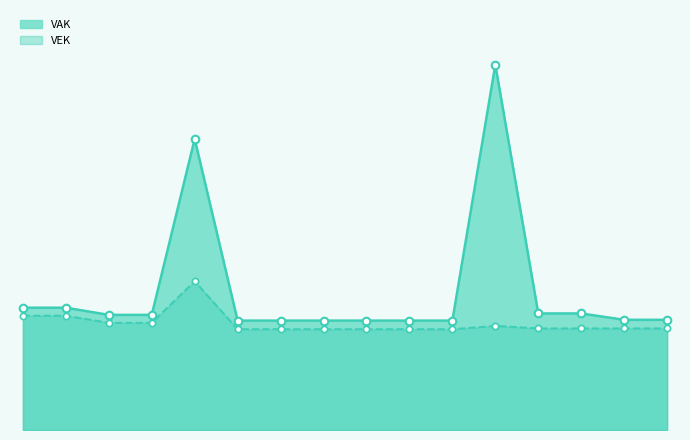

Between 2023 Opmaak – goedgekeurd and 2022 1ste aanpassing – goedgekeurd, which is larger?

2023 Opmaak – goedgekeurd